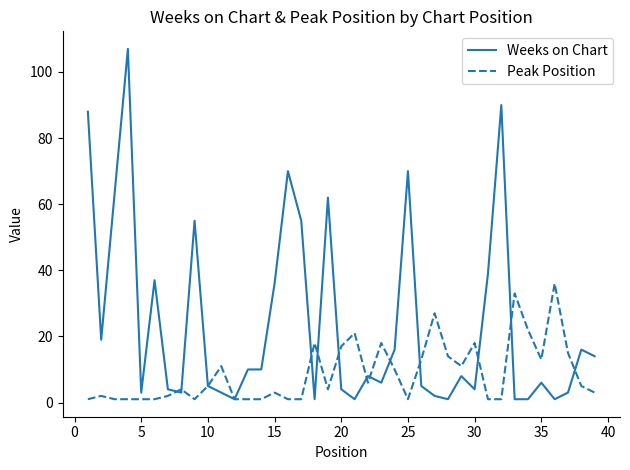

What are all the series names shown in the legend?

Weeks on Chart, Peak Position